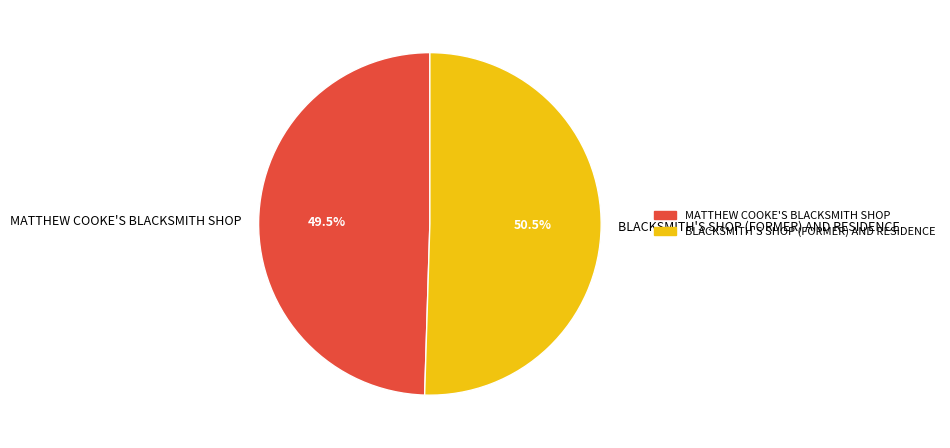

Approximately how many times larger is the value at BLACKSMITH'S SHOP (FORMER) AND RESIDENCE compared to MATTHEW COOKE'S BLACKSMITH SHOP?

1.0